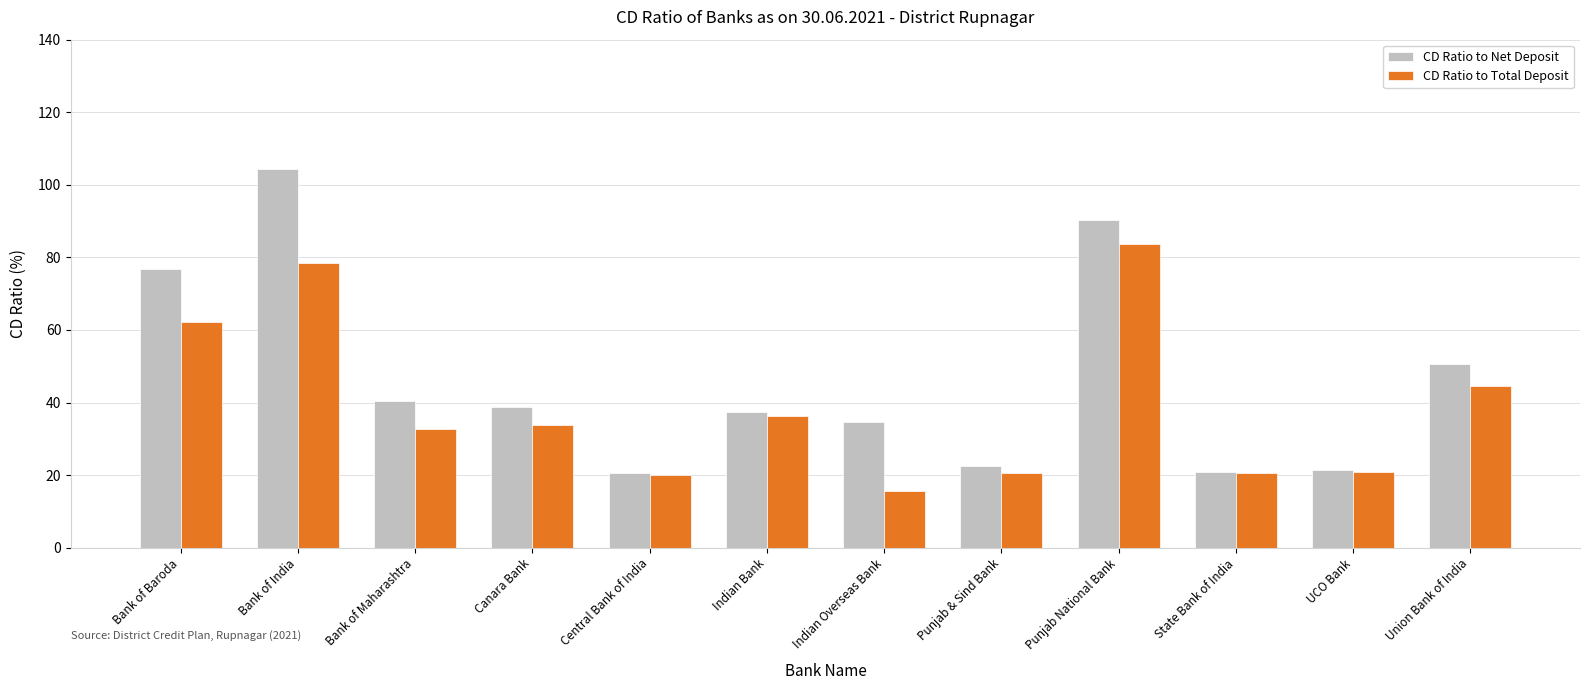

At Punjab & Sind Bank, list the series in order from largest to smallest.

CD Ratio to Net Deposit, CD Ratio to Total Deposit